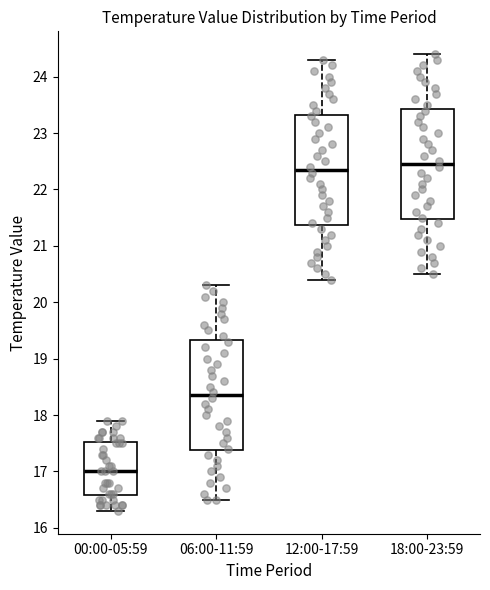

Which box has the lowest median line?

00:00-05:59